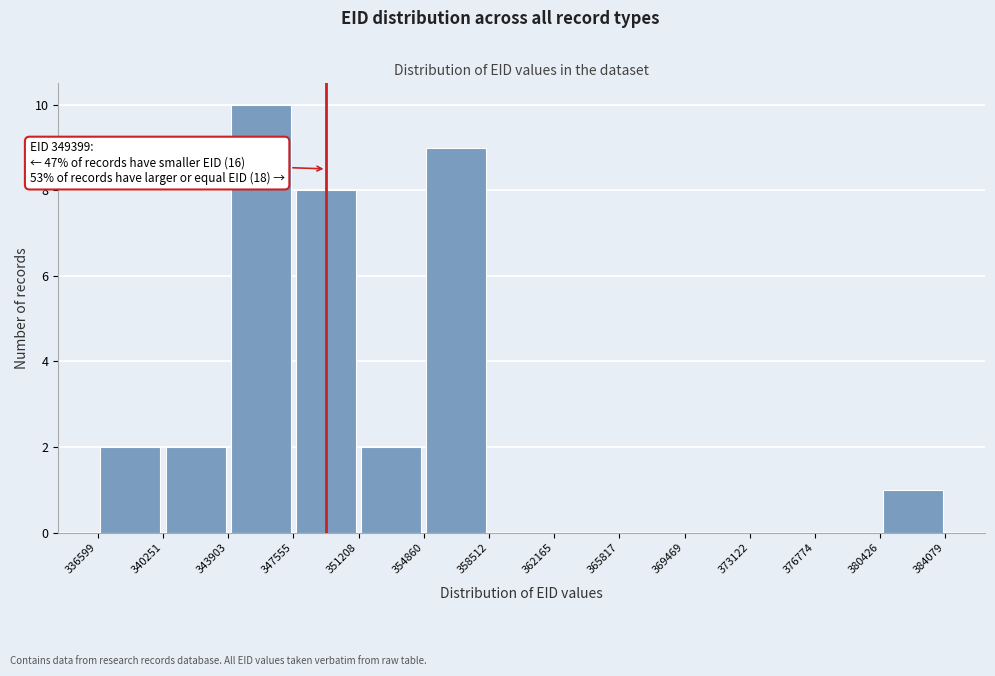

Over which range of the x-axis is the bar tallest?

343903 to 347555